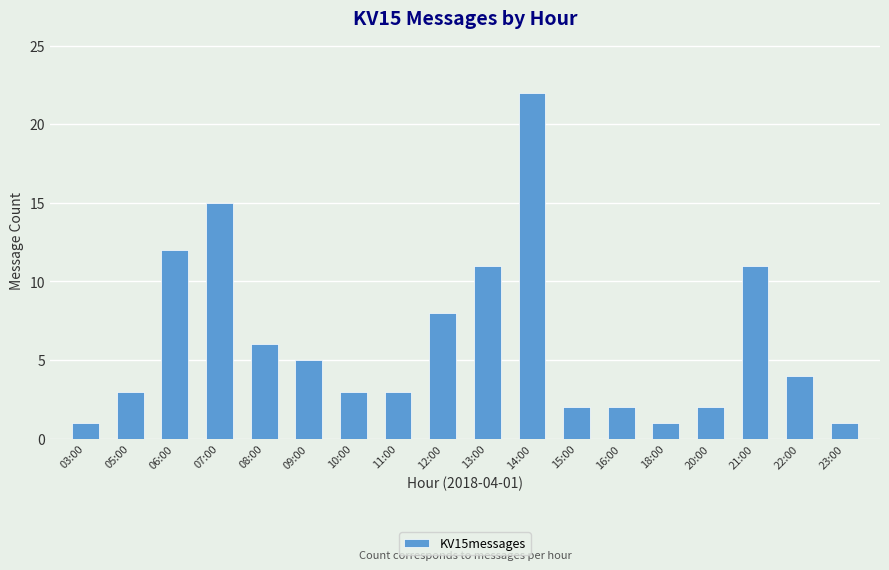

The chart shows a value of 5 at 09:00. True or false?

True